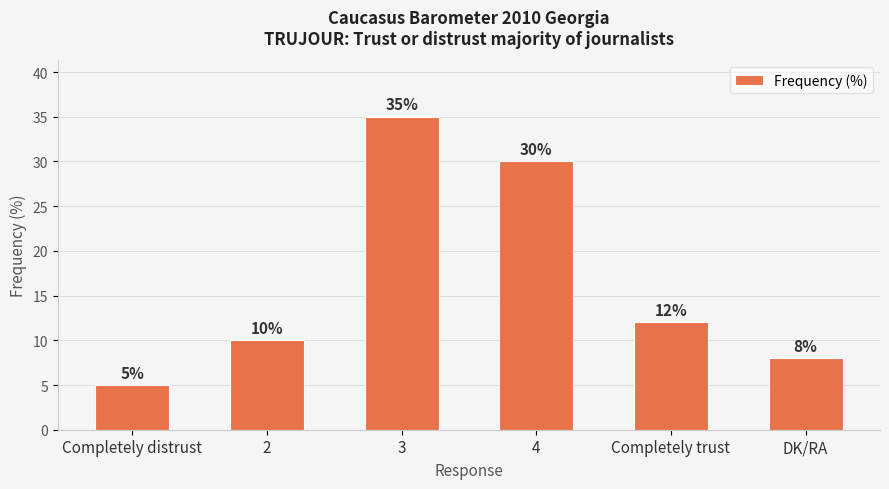

Rank the categories by value from lowest to highest.

Completely distrust, DK/RA, 2, Completely trust, 4, 3